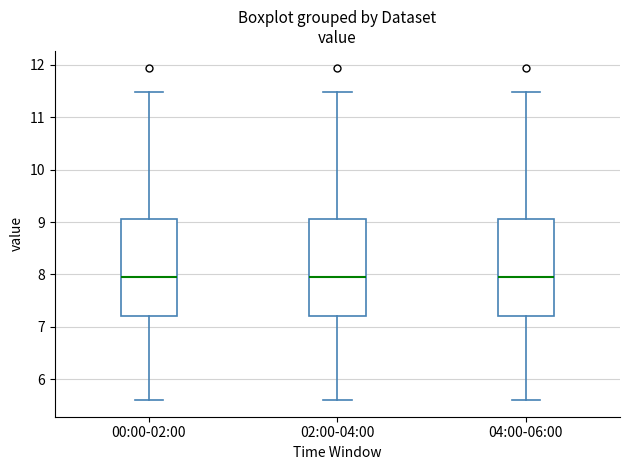

Where does the median line of the box for 04:00-06:00 sit on the y-axis? The values are not printed on the chart, so give them approximately, as read against the axis.

8.0